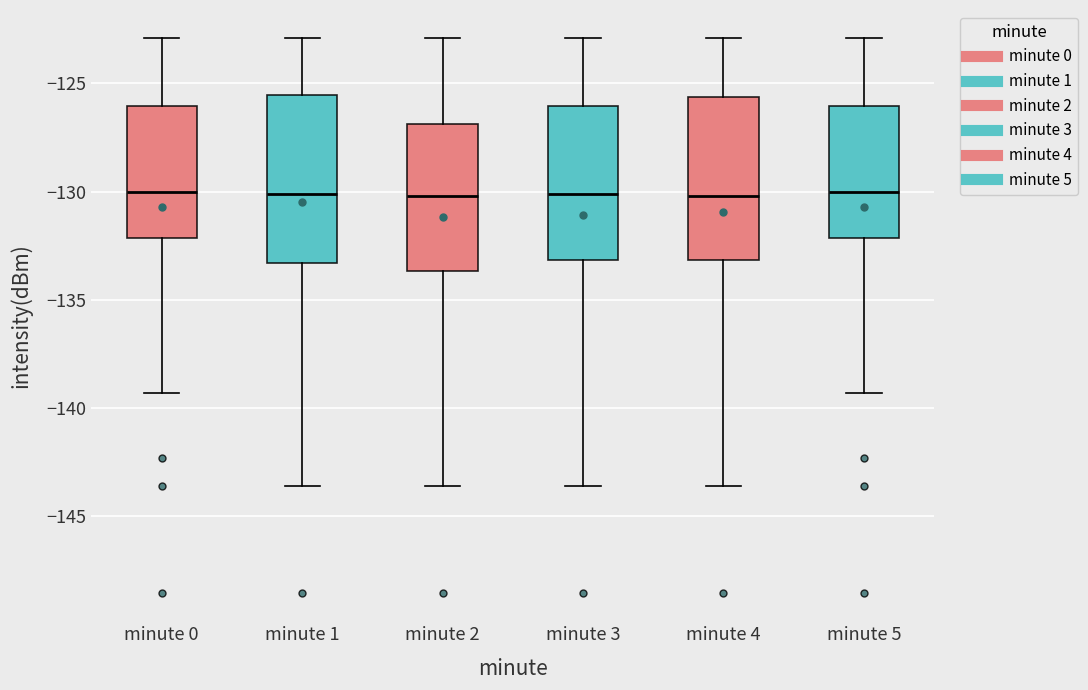

Where is the upper edge of the box for minute 3 on the y-axis? The values are not printed on the chart, so give them approximately, as read against the axis.

-126.0